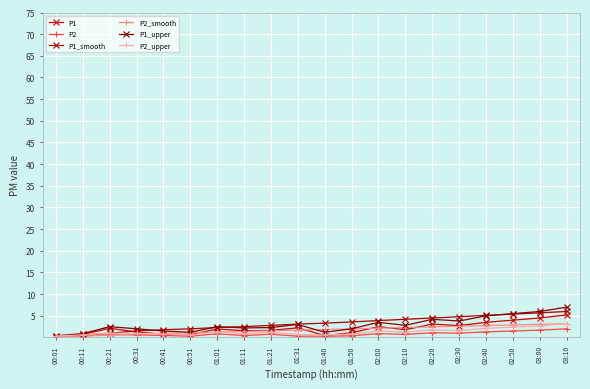

Count the number of categories in the chart.

20